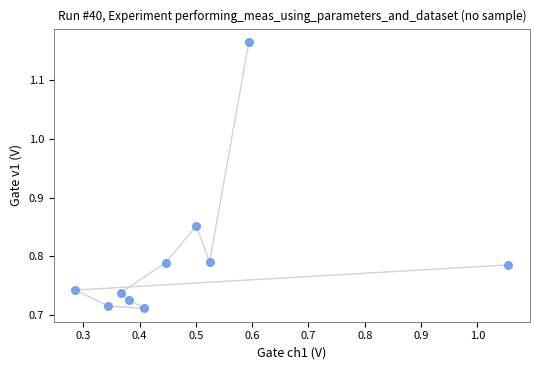

What is the range of Y values (max minus min)?

0.5